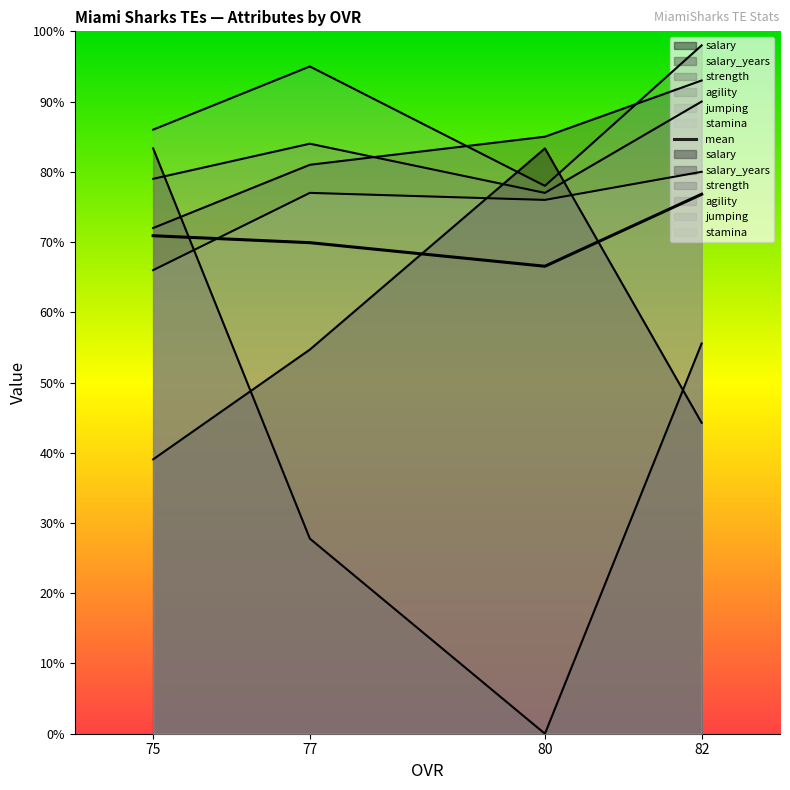

True or false: jumping and salary_years intersect in this chart.

False